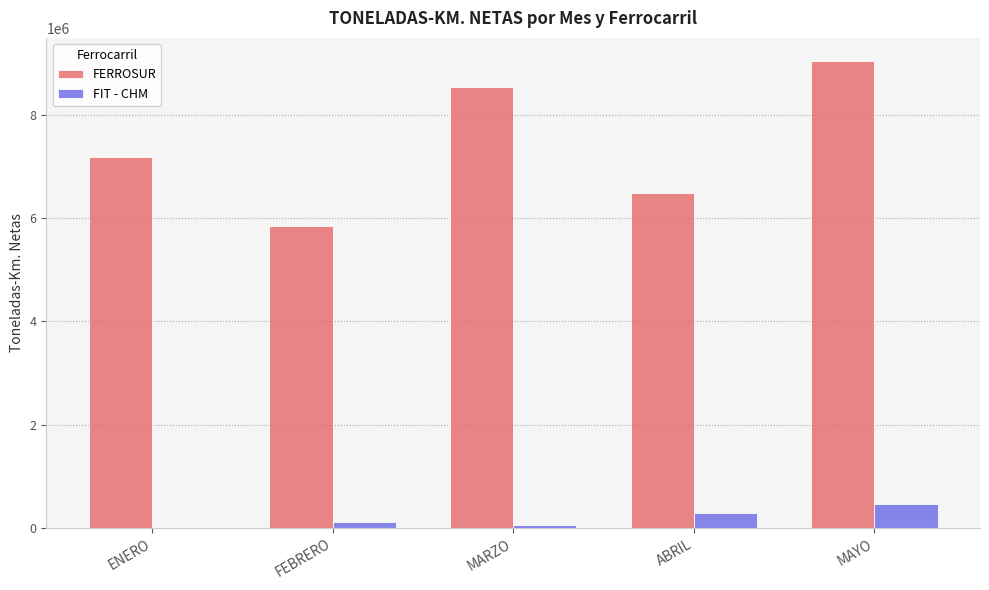

At which category is the sum across all series the highest?

MAYO